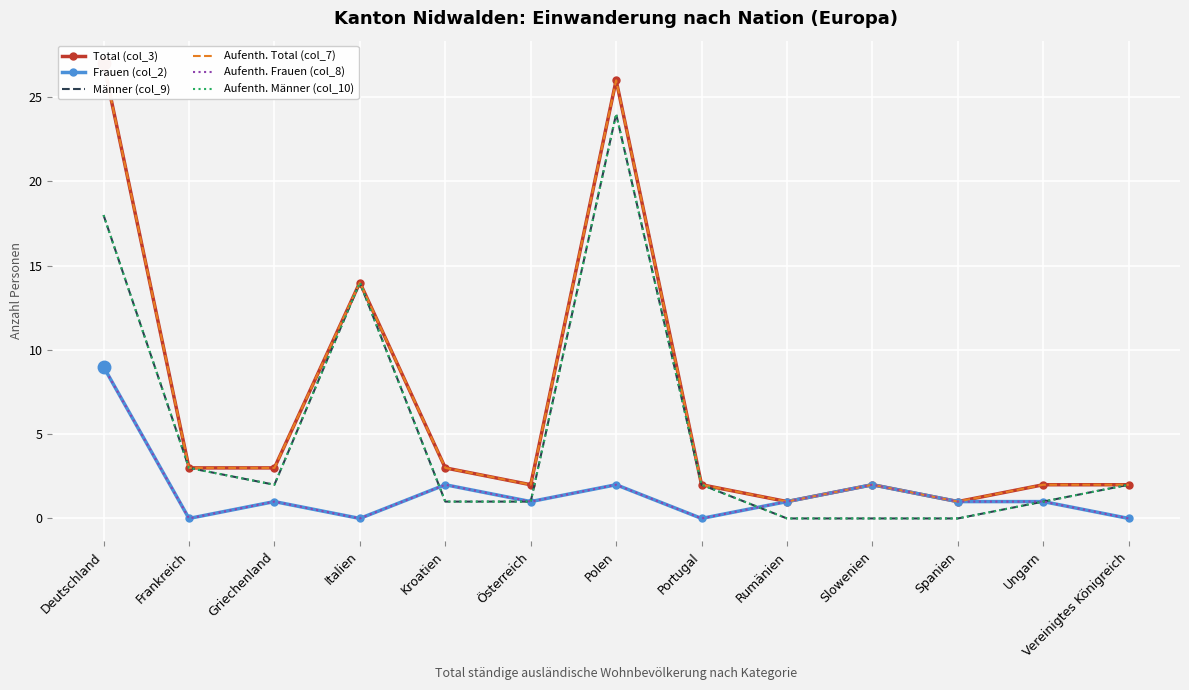

Reading left to right, transcribe all the data shown in this chart.

Total (col_3): Deutschland=27	Frankreich=3	Griechenland=3	Italien=14	Kroatien=3	Österreich=2	Polen=26	Portugal=2	Rumänien=1	Slowenien=2	Spanien=1	Ungarn=2	Vereinigtes Königreich=2
Frauen (col_2): Deutschland=9	Frankreich=0	Griechenland=1	Italien=0	Kroatien=2	Österreich=1	Polen=2	Portugal=0	Rumänien=1	Slowenien=2	Spanien=1	Ungarn=1	Vereinigtes Königreich=0
Männer (col_9): Deutschland=18	Frankreich=3	Griechenland=2	Italien=14	Kroatien=1	Österreich=1	Polen=24	Portugal=2	Rumänien=0	Slowenien=0	Spanien=0	Ungarn=1	Vereinigtes Königreich=2
Aufenth. Total (col_7): Deutschland=27	Frankreich=3	Griechenland=3	Italien=14	Kroatien=3	Österreich=2	Polen=26	Portugal=2	Rumänien=1	Slowenien=2	Spanien=1	Ungarn=2	Vereinigtes Königreich=2
Aufenth. Frauen (col_8): Deutschland=9	Frankreich=0	Griechenland=1	Italien=0	Kroatien=2	Österreich=1	Polen=2	Portugal=0	Rumänien=1	Slowenien=2	Spanien=1	Ungarn=1	Vereinigtes Königreich=0
Aufenth. Männer (col_10): Deutschland=18	Frankreich=3	Griechenland=2	Italien=14	Kroatien=1	Österreich=1	Polen=24	Portugal=2	Rumänien=0	Slowenien=0	Spanien=0	Ungarn=1	Vereinigtes Königreich=2